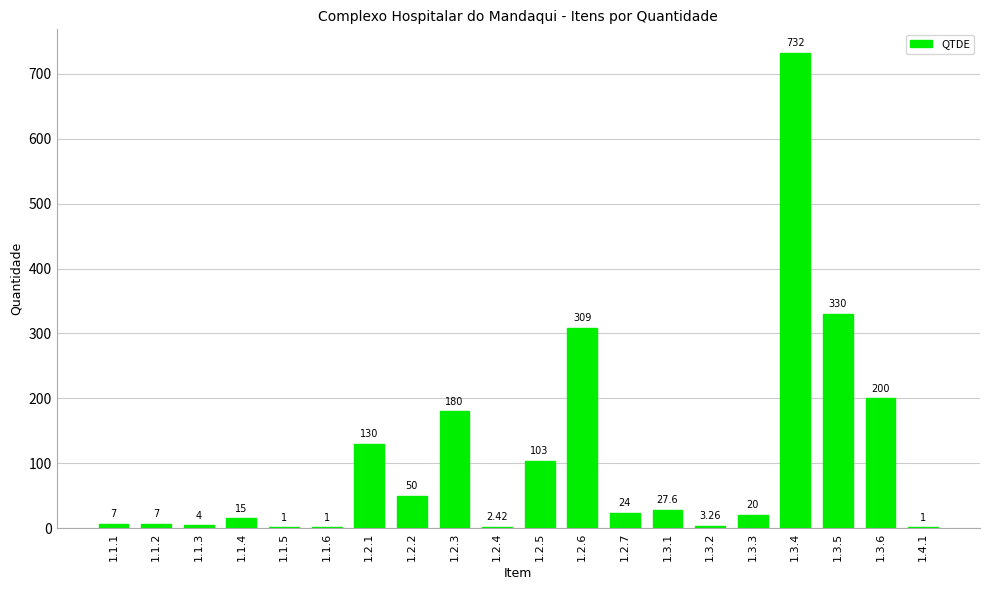

Between 1.1.3 and 1.2.7, which is larger?

1.2.7